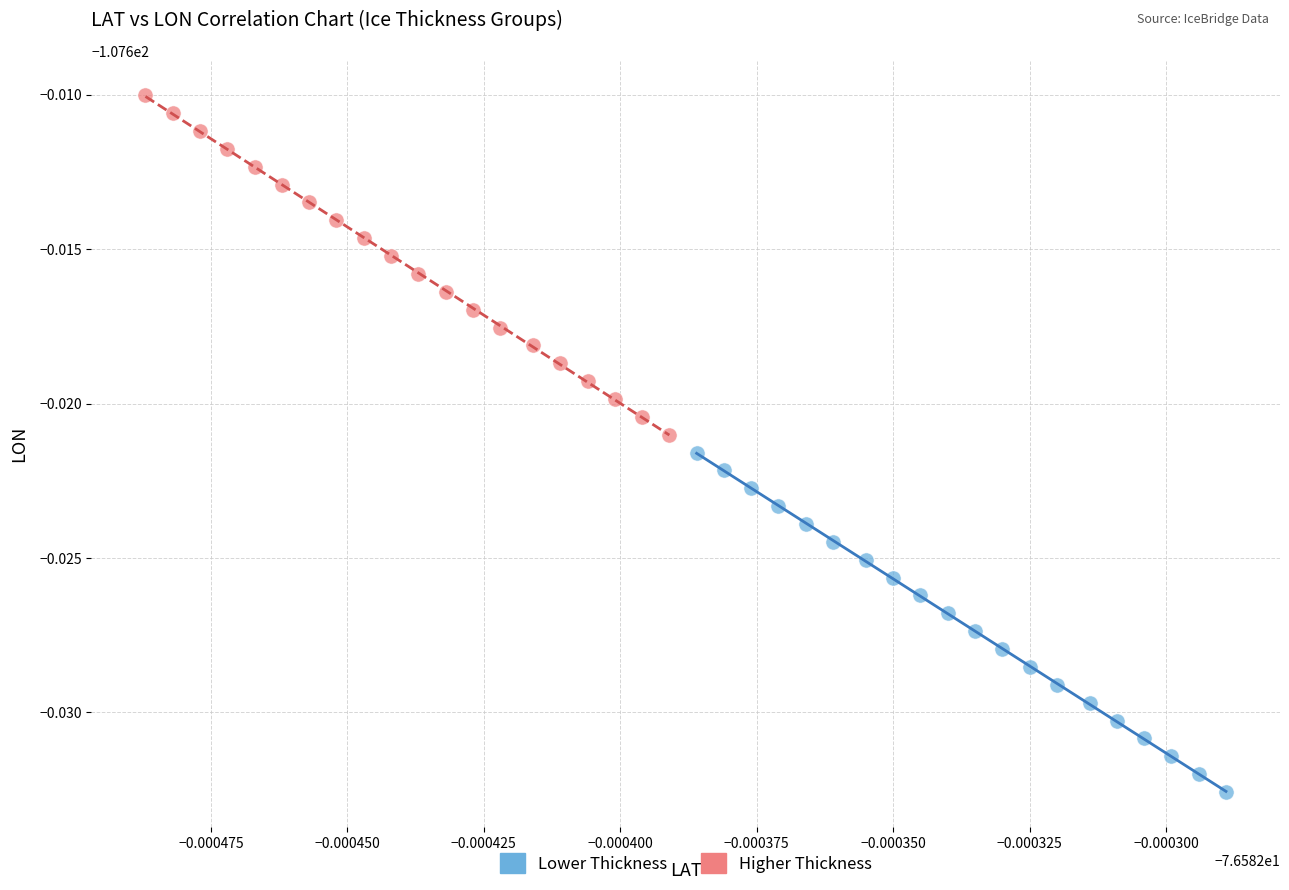

Which series contains the lowest Y value?

Lower Thickness